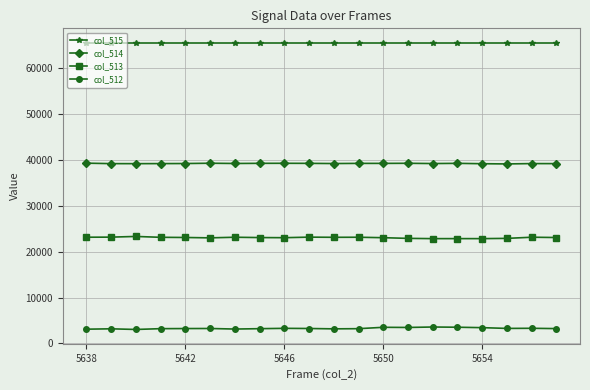

True or false: col_514 and col_512 cross at least once.

False